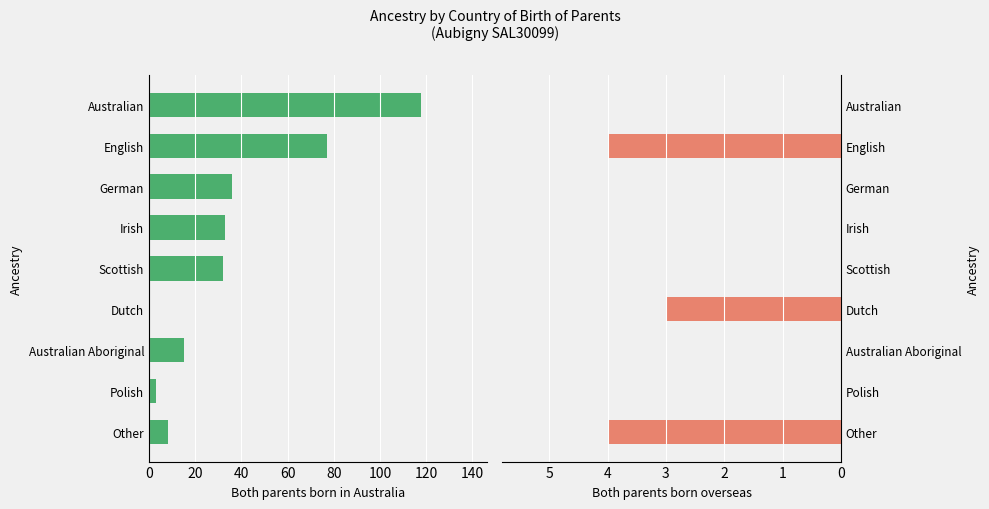

How many bars are there in each group?

2